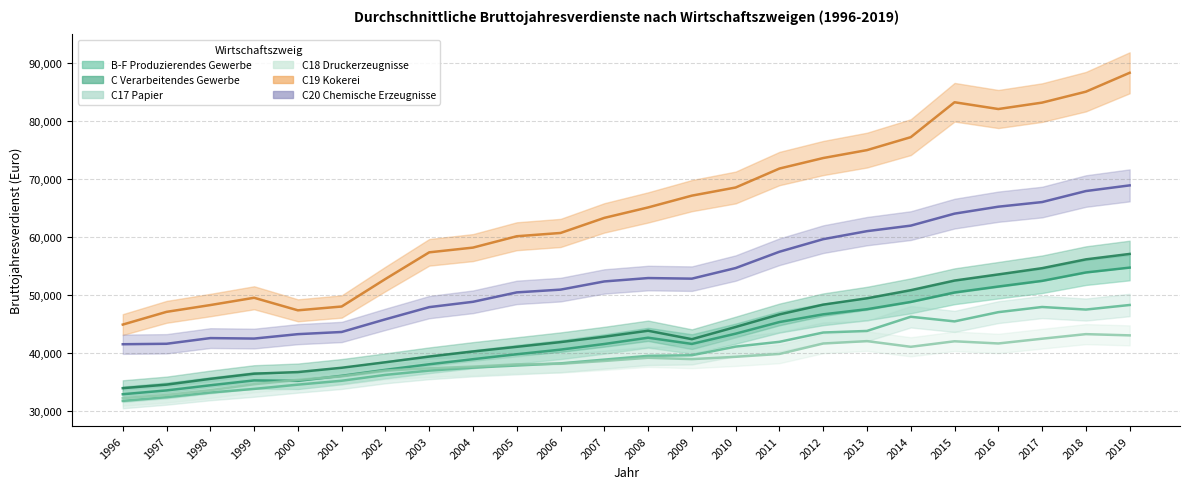

List the labels in order of C17 Papier value, smallest first.

1996, 1997, 1998, 1999, 2000, 2001, 2002, 2003, 2004, 2005, 2006, 2007, 2008, 2009, 2010, 2011, 2012, 2013, 2015, 2014, 2016, 2018, 2017, 2019